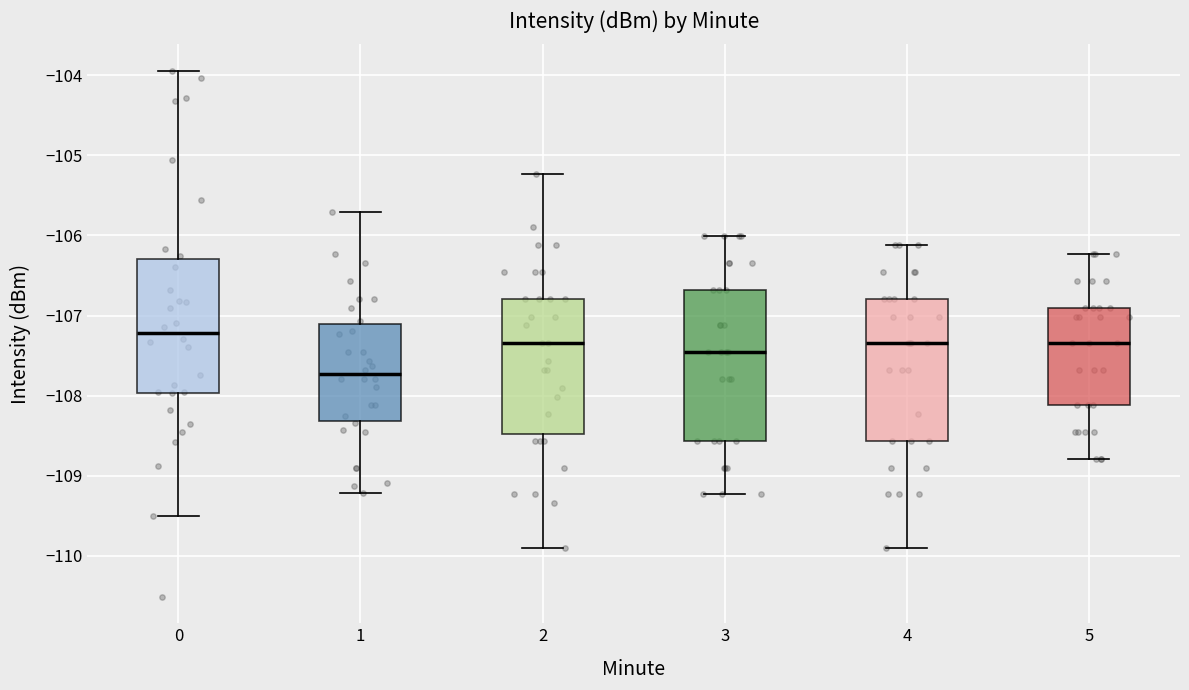

Reading left to right, read every box against the y-axis: the position of its median line, the range the box covers, and the ends of its whiskers. The values are not printed on the chart, so give them approximately, as read against the axis.

0: median -107.2, box -108.0 to -106.3, whiskers -109.5 to -103.9
1: median -107.7, box -108.3 to -107.1, whiskers -109.2 to -105.7
2: median -107.3, box -108.5 to -106.8, whiskers -109.9 to -105.2
3: median -107.5, box -108.6 to -106.7, whiskers -109.2 to -106.0
4: median -107.3, box -108.6 to -106.8, whiskers -109.9 to -106.1
5: median -107.3, box -108.1 to -106.9, whiskers -108.8 to -106.2